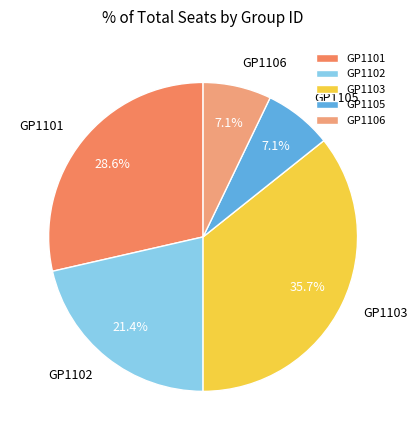

To the nearest percent, what is the average slice percentage?

20%